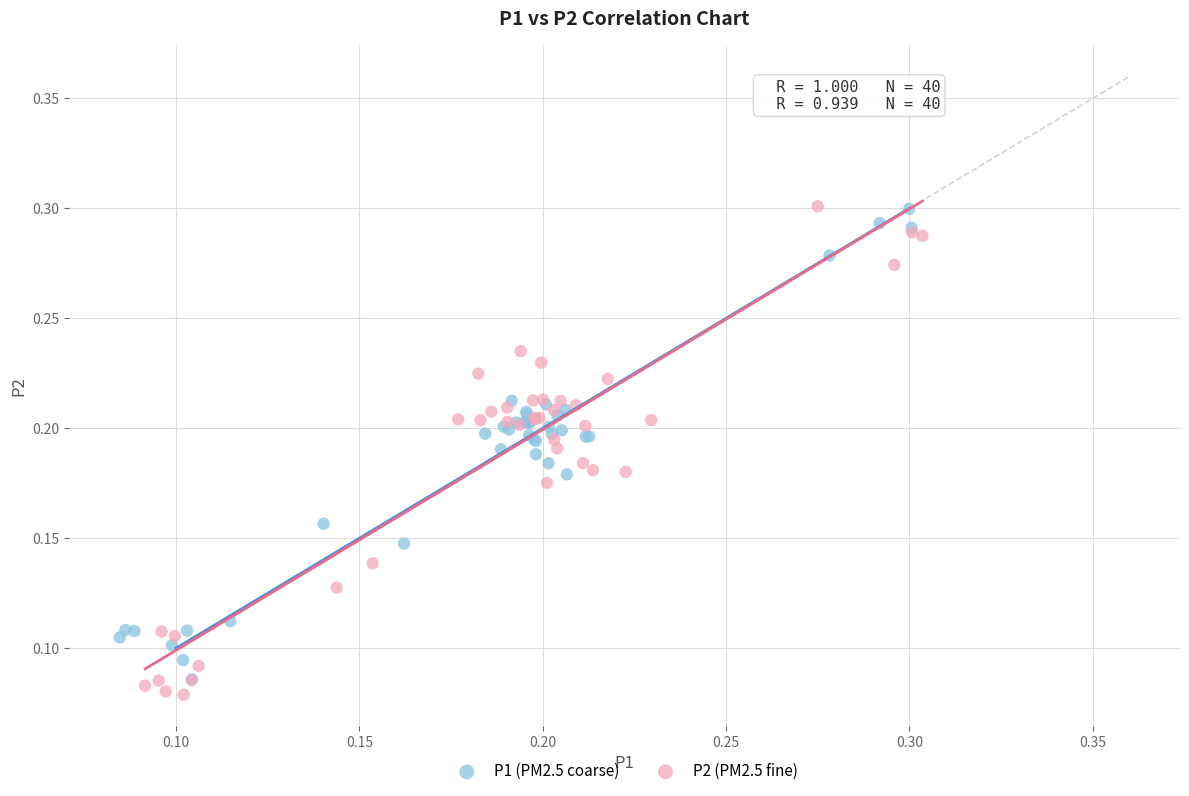

Which series reaches the minimum Y coordinate?

P2 (PM2.5 fine)